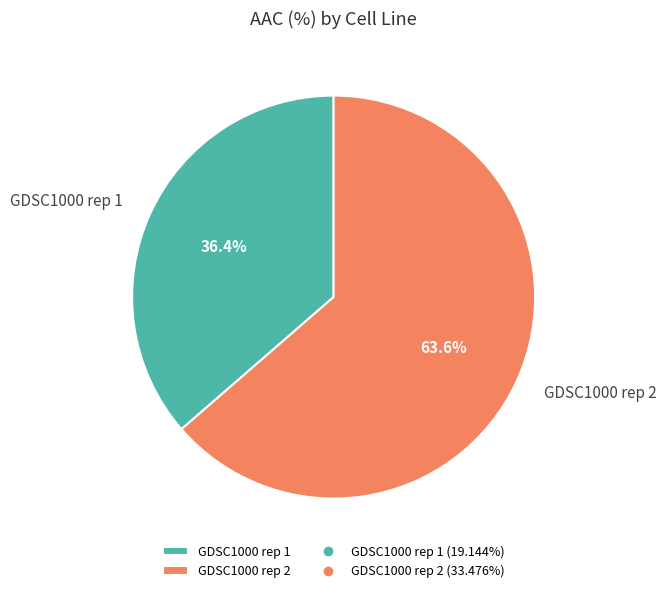

What percentage is the GDSC1000 rep 1 slice, to the nearest percent?

36%